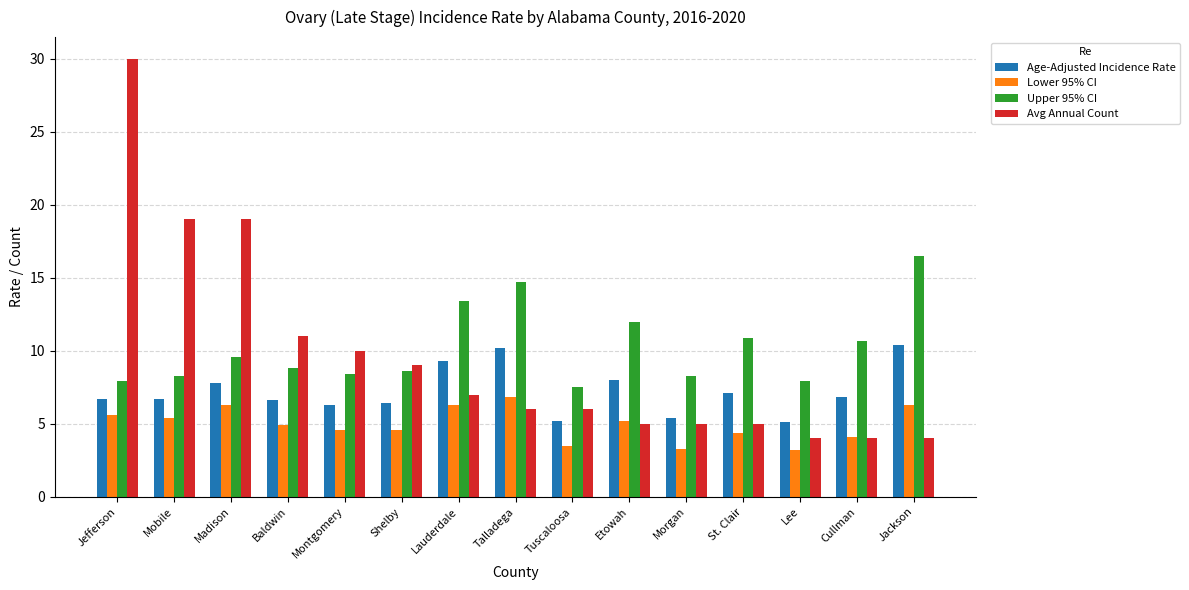

The value of Age-Adjusted Incidence Rate at Jefferson is 6.7. True or false?

True